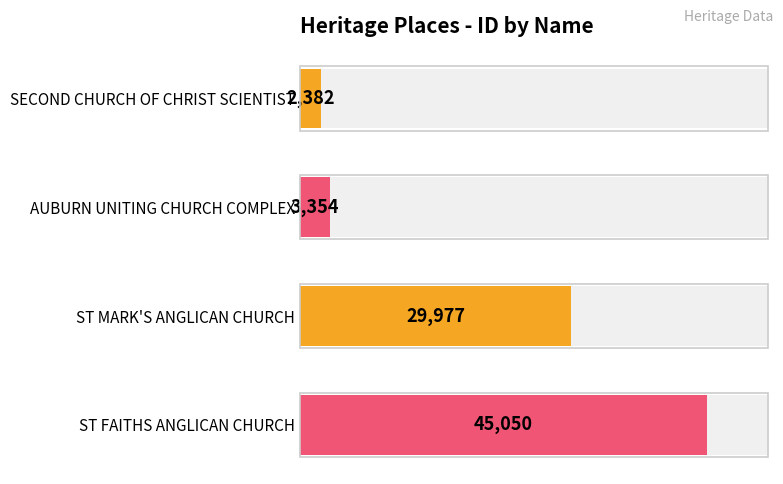

True or false: the data shows 3679 at SECOND CHURCH OF CHRIST SCIENTIST.

False